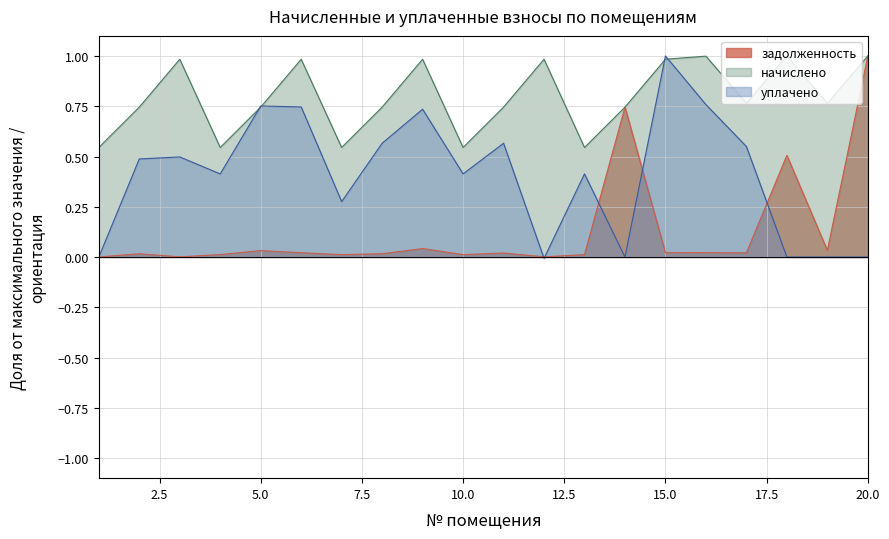

Which series has the largest total across all categories?

начислено